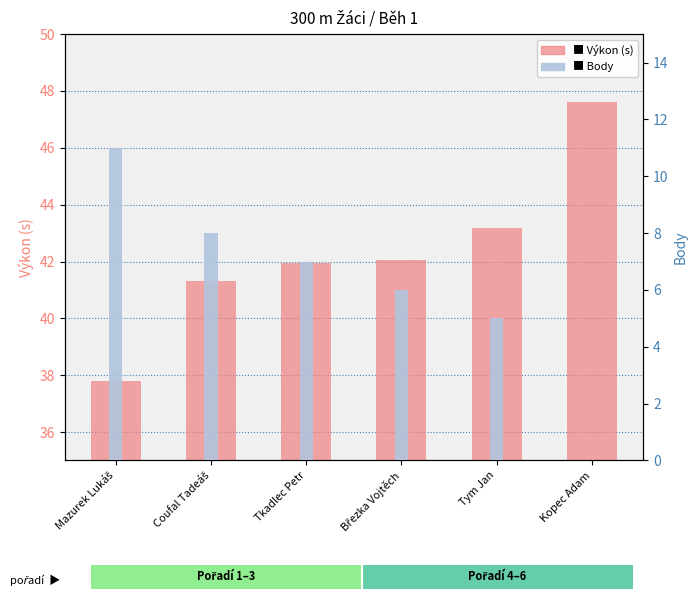

The value of Výkon at Tym Jan is 43.2. True or false?

True